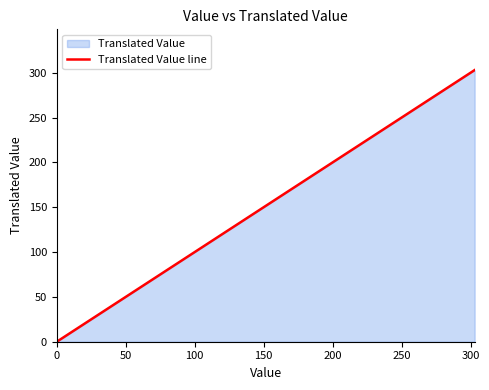

The value at 200 is 200. True or false?

True